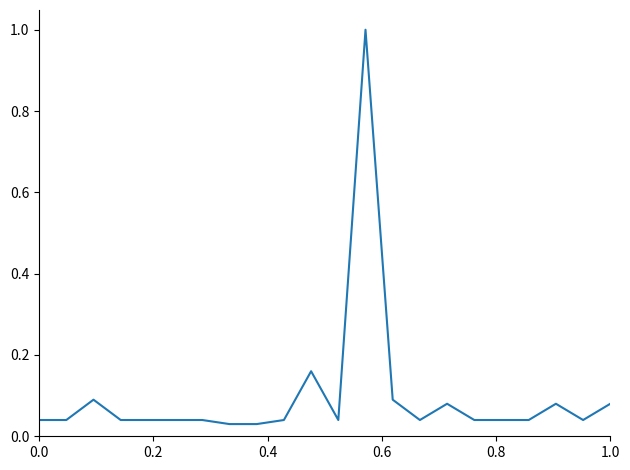

What is the maximum value shown in the chart?

1.0